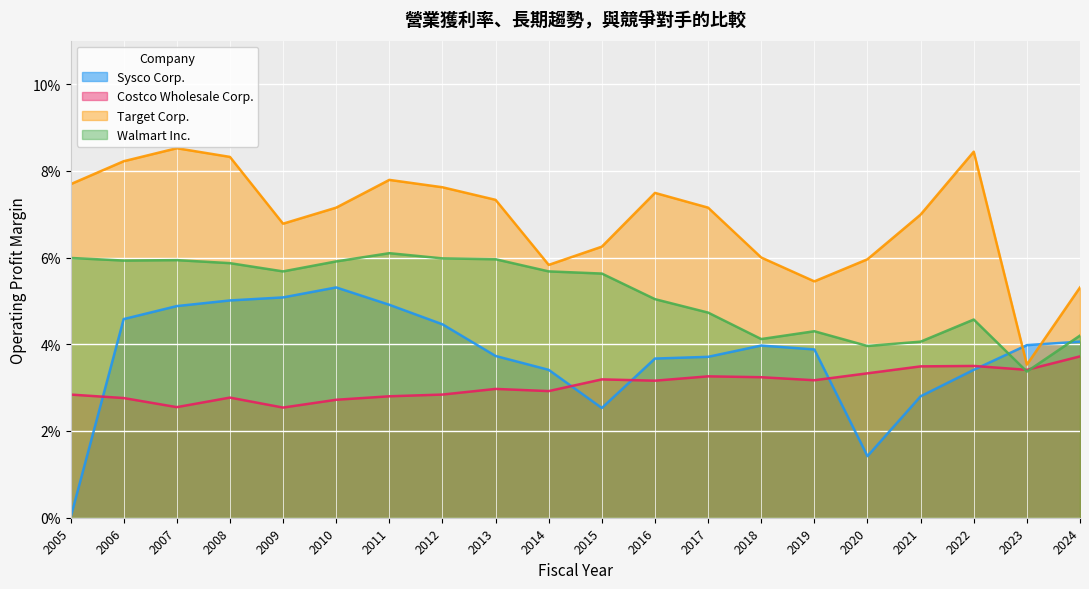

The value of Sysco Corp. at 2010 is 0.1. True or false?

True